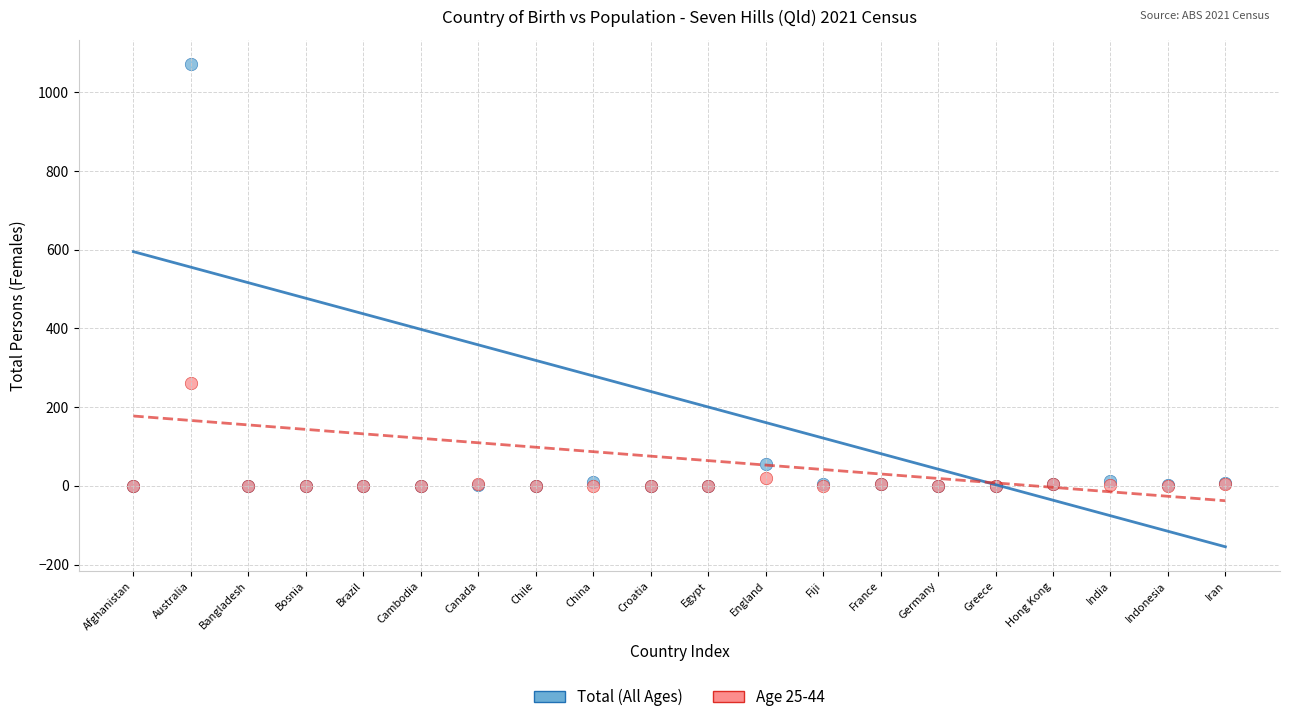

Across all series, what Y value is closest to 536?

262